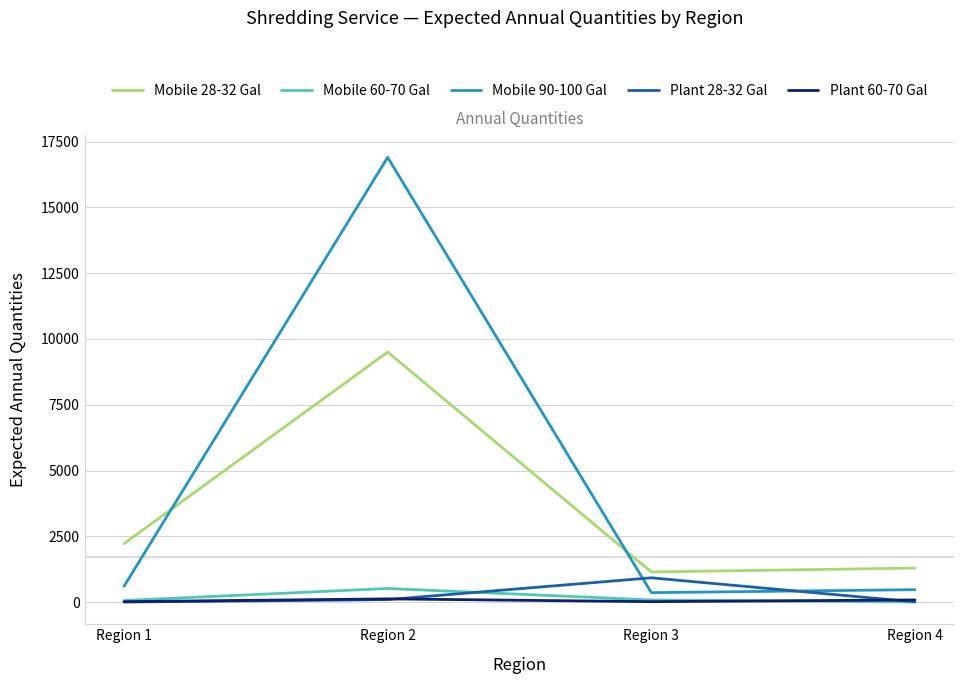

Between Region 2 and Region 3, which series saw the biggest shift?

Mobile 90-100 Gal